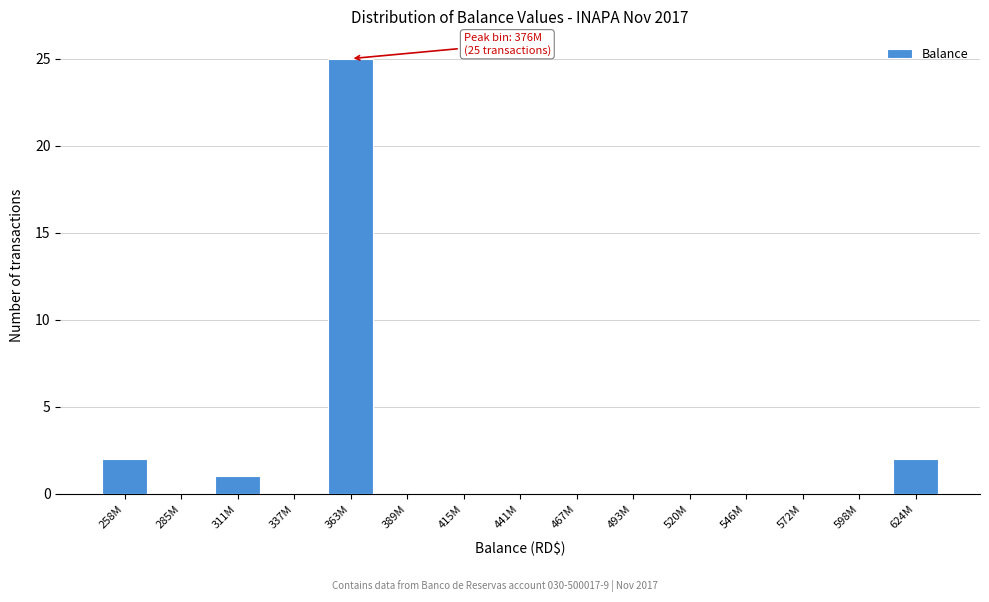

Reading left to right, transcribe all the data shown in this chart.

258M=2	285M=0	311M=1	337M=0	363M=25	389M=0	415M=0	441M=0	467M=0	493M=0	520M=0	546M=0	572M=0	598M=0	624M=2